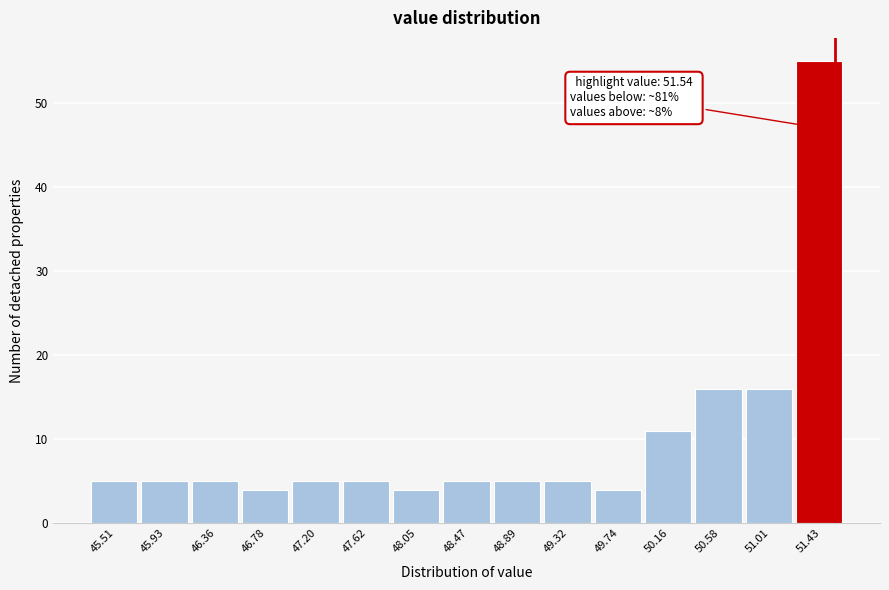

Over which range of the x-axis is the bar tallest?

51.20 to 51.65